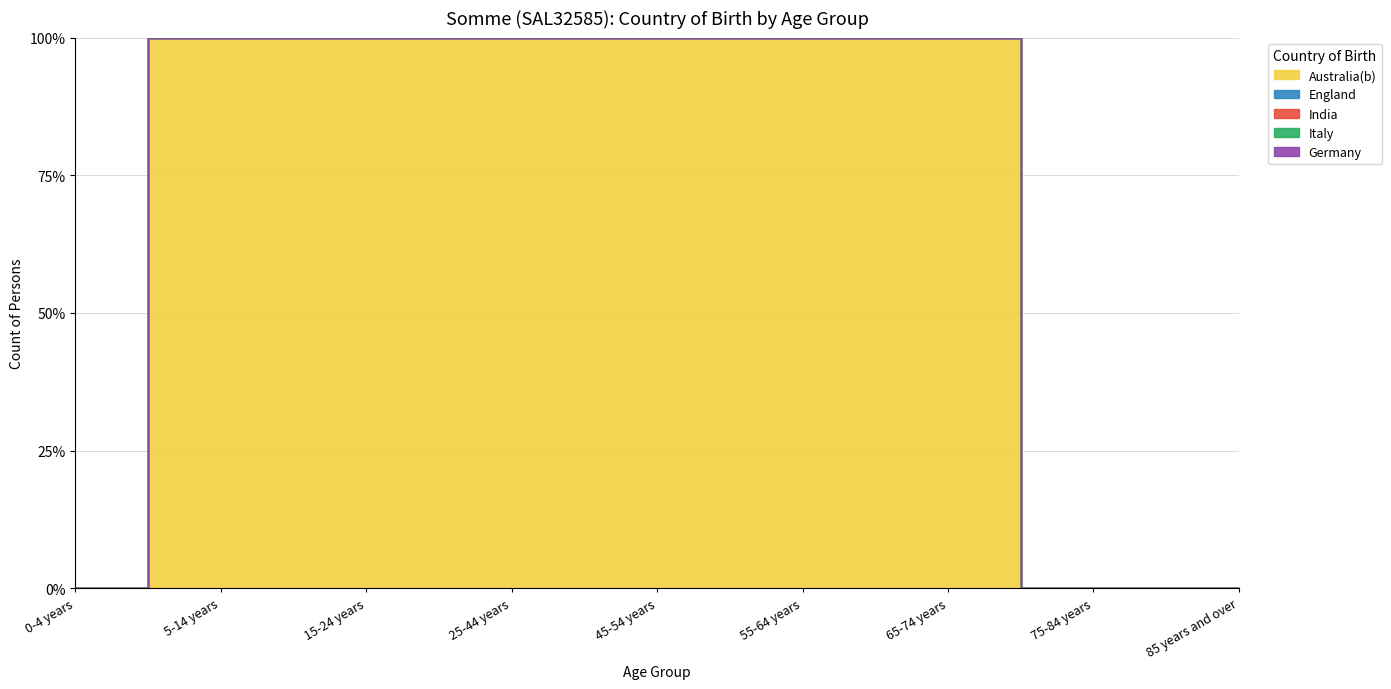

True or false: Australia(b) and Italy cross at least once.

False